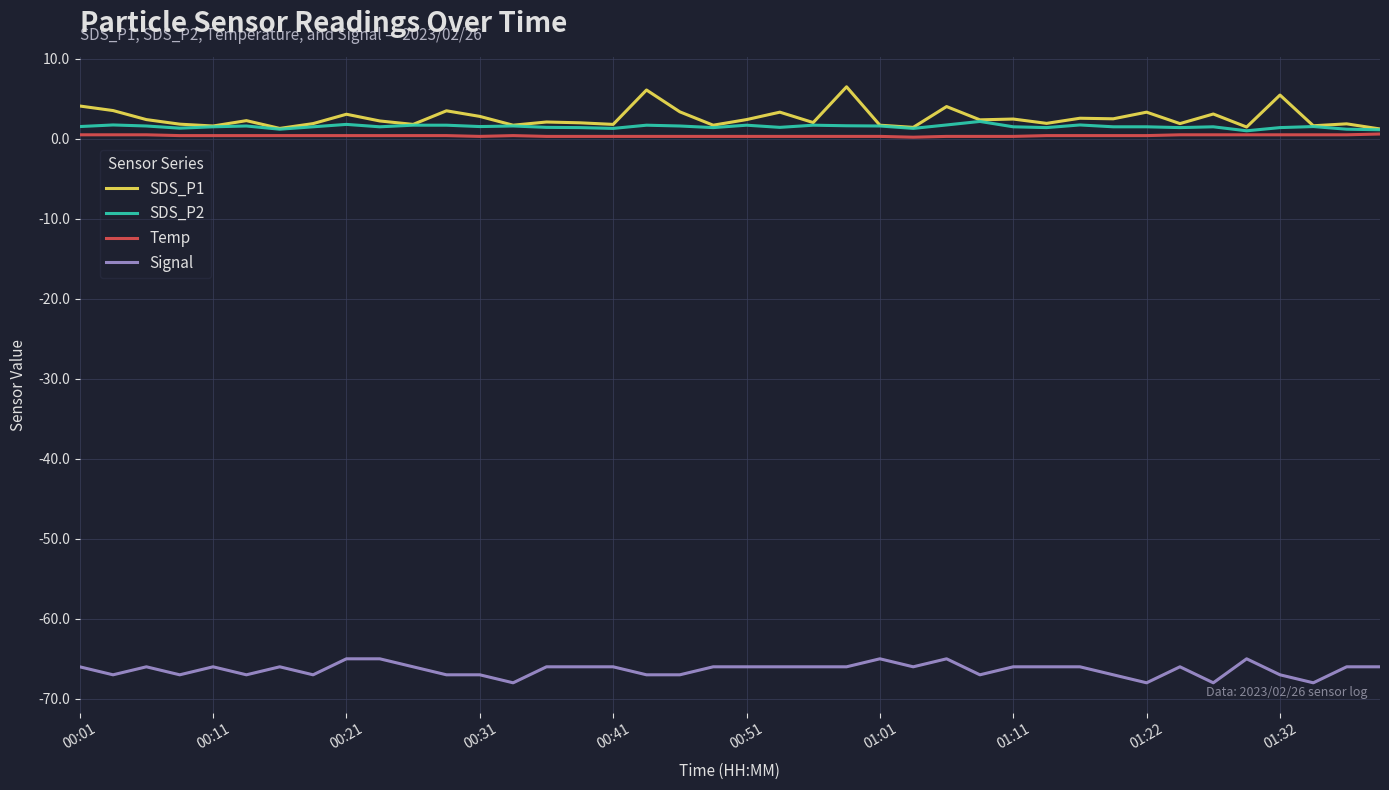

What are all the series names shown in the legend?

SDS_P1, SDS_P2, Temp, Signal